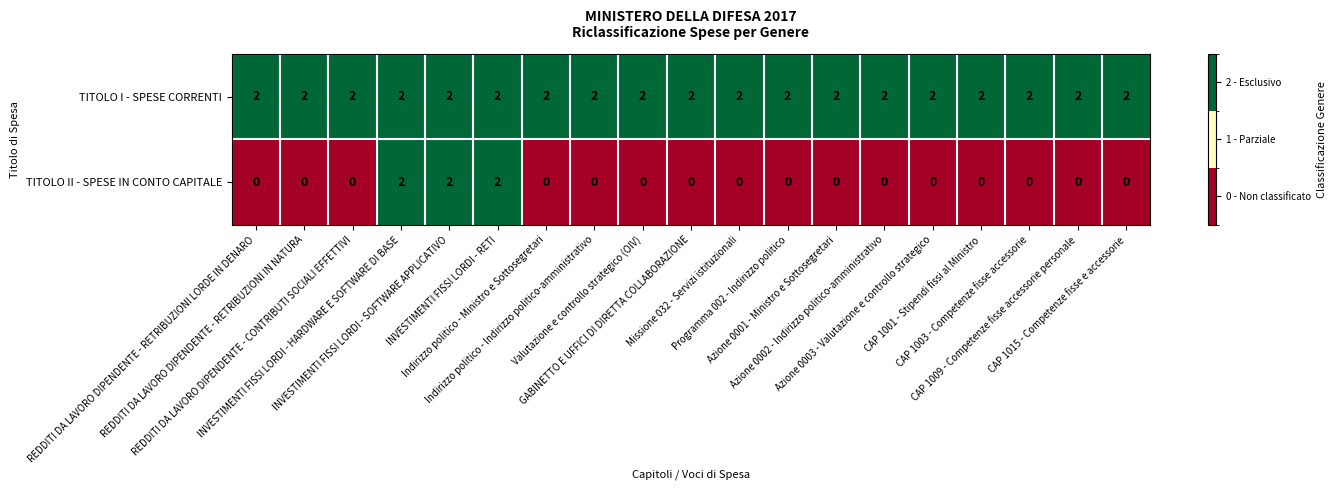

Which series has the widest spread of values?

TITOLO II - SPESE IN CONTO CAPITALE